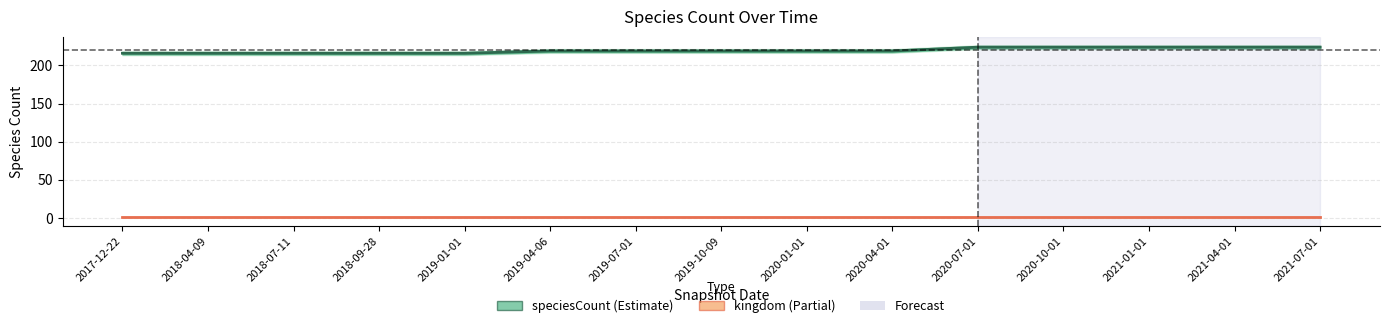

What is the sum of all values?

3295